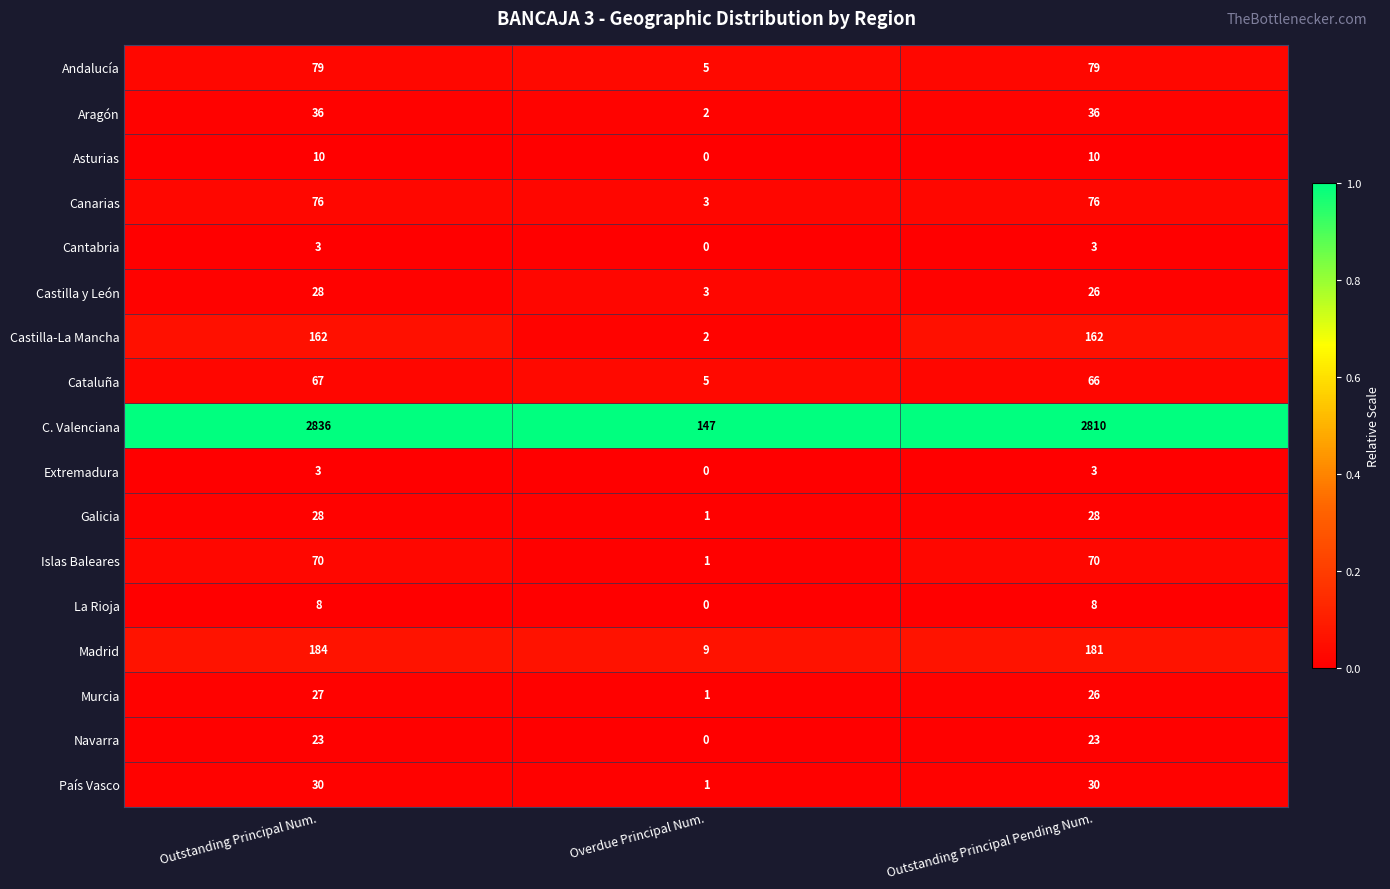

What is the maximum value shown in the chart?

2836